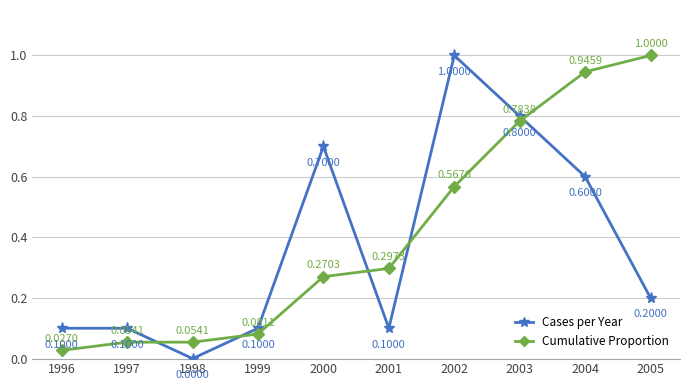

True or false: Cumulative Proportion has more than 1 points higher than both neighbors.

False